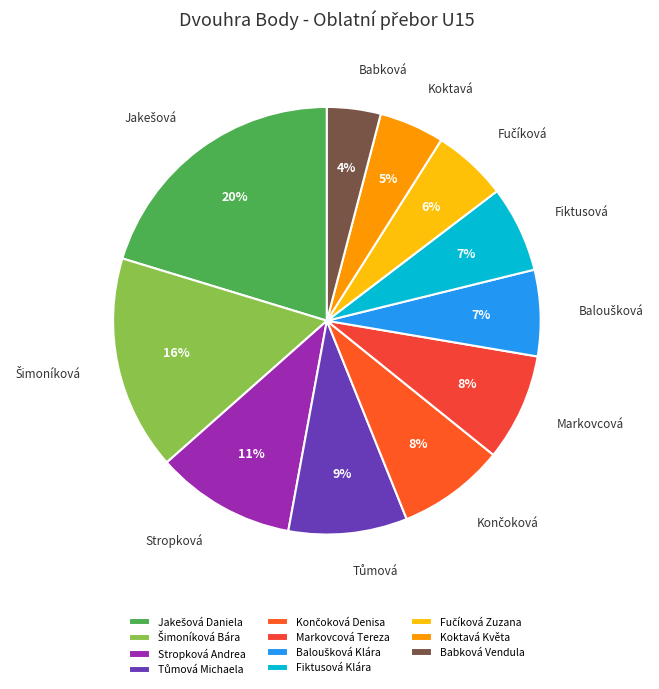

How many slices are in this pie chart?

11